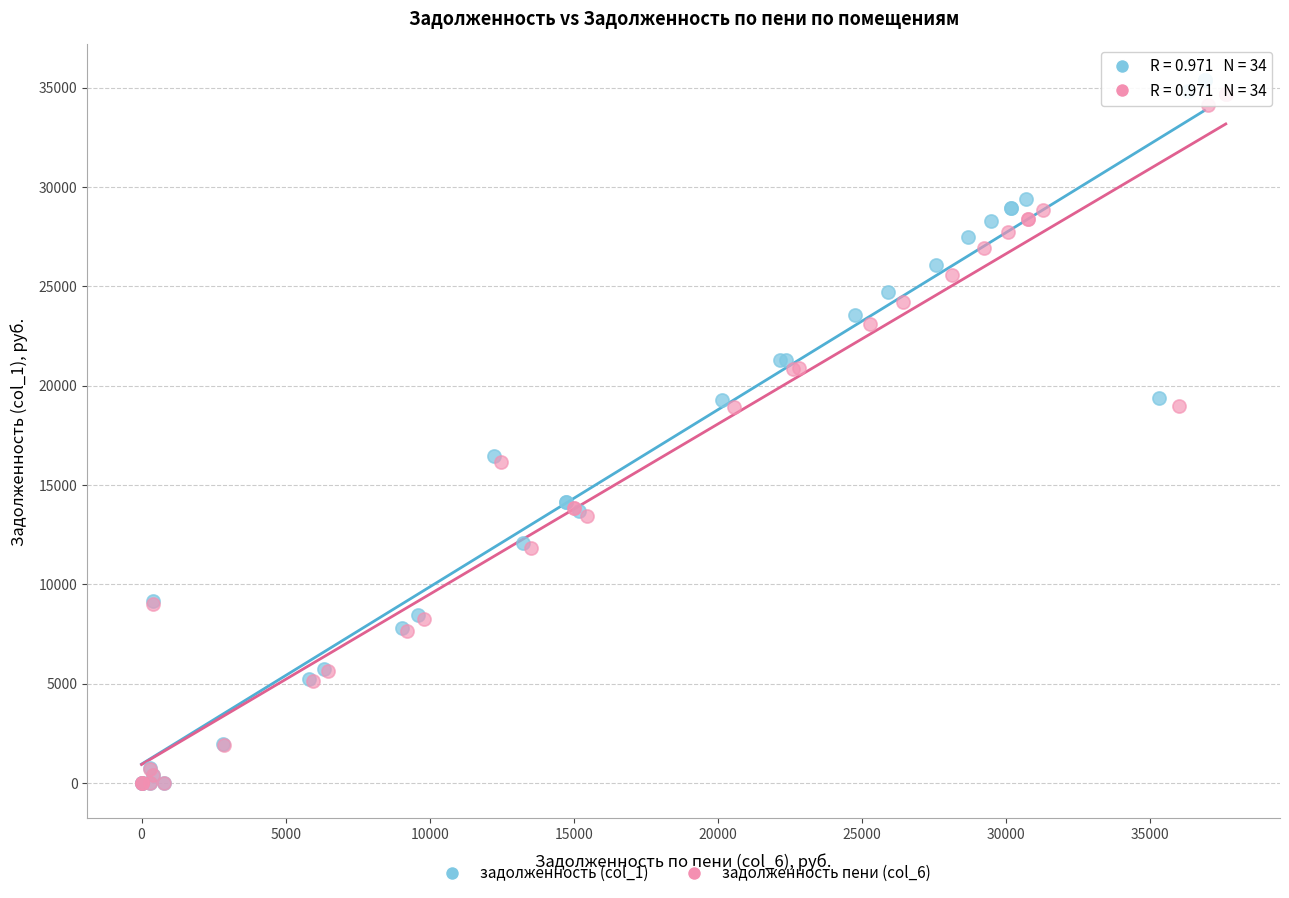

Which series has the widest spread of Y values?

задолженность (col_1)